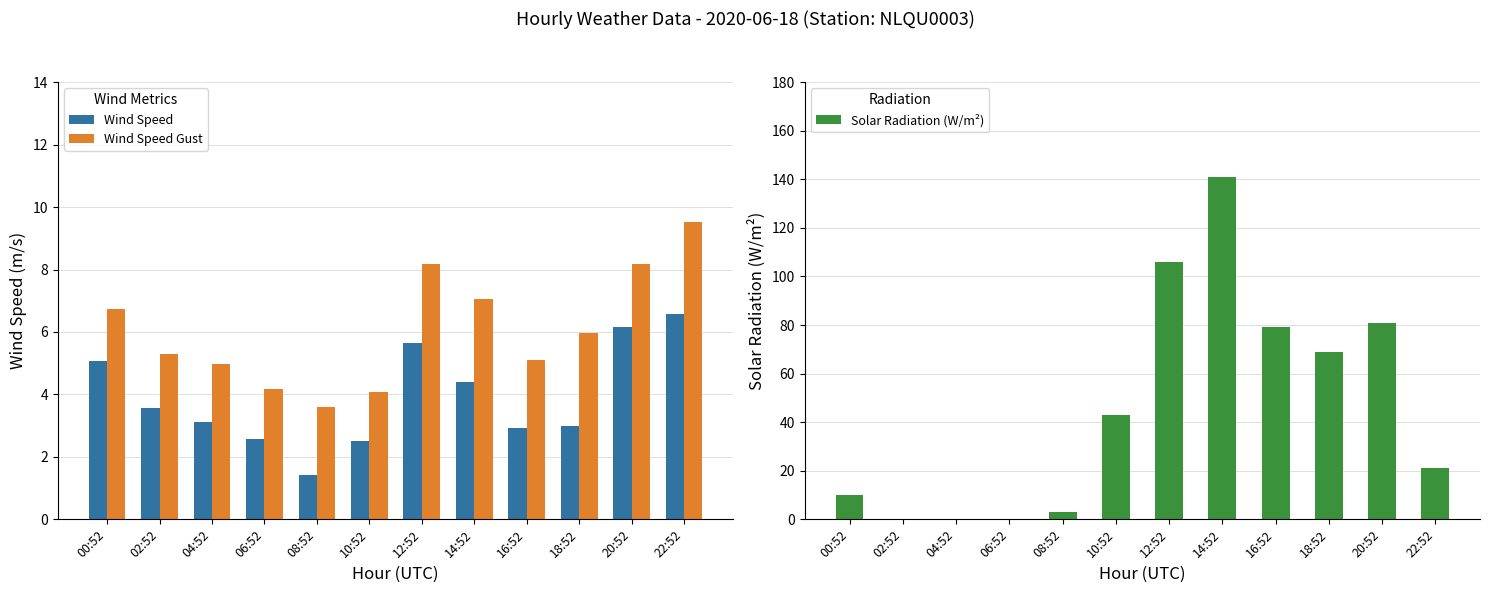

At which label is Wind Speed closest to 3?

18:52